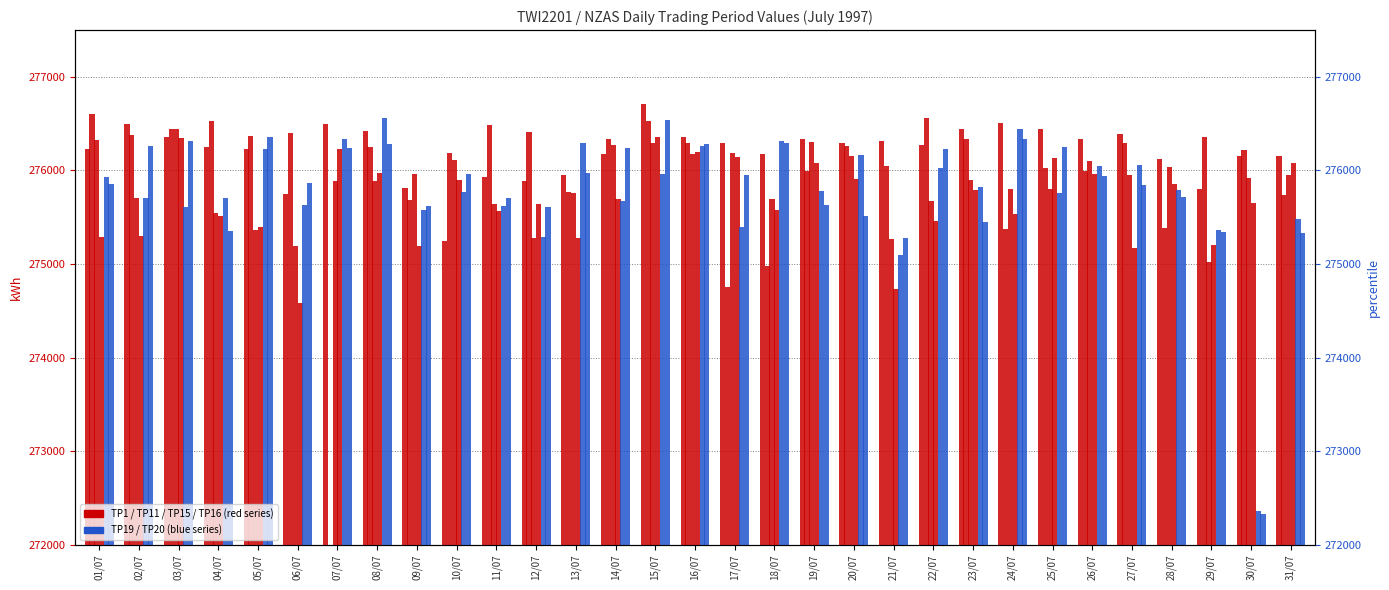

The value of TP19 at 19/07 is 83559. True or false?

False